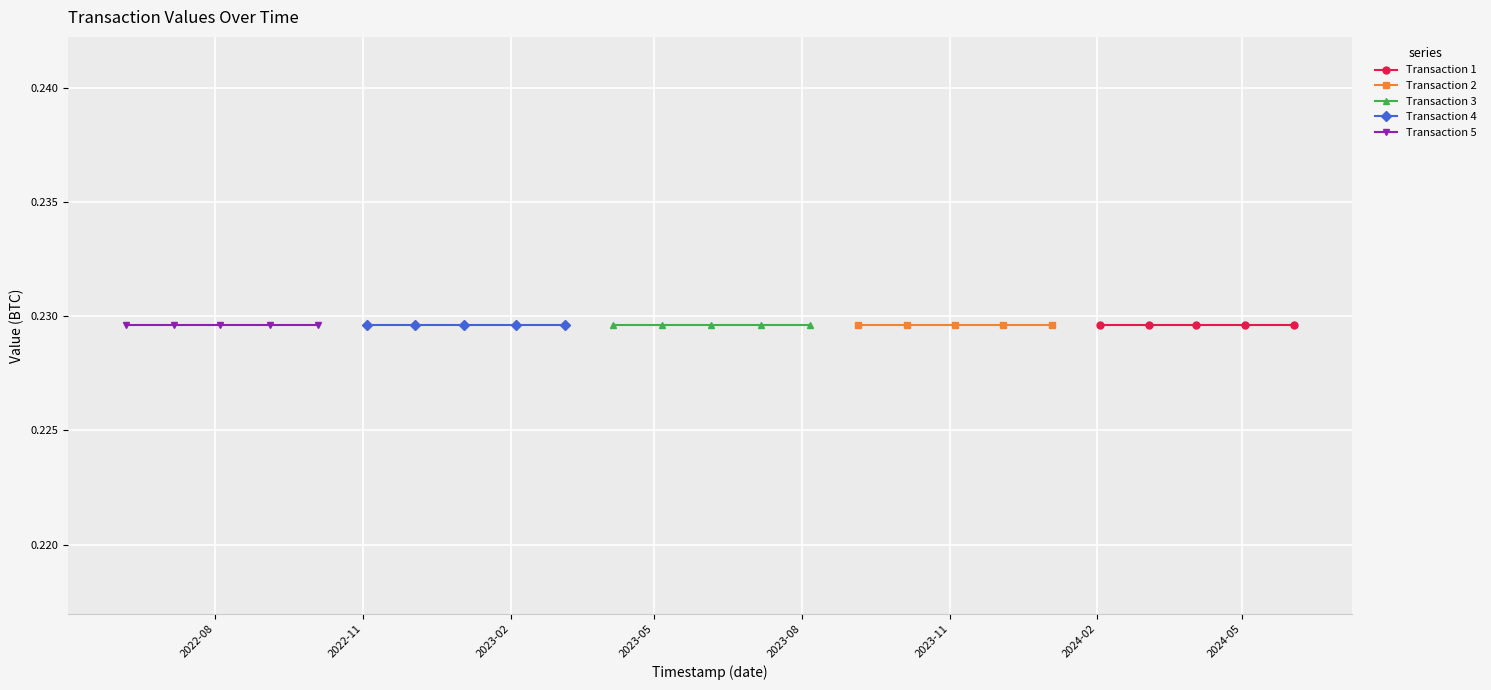

Which category has the lowest value across all series?

4